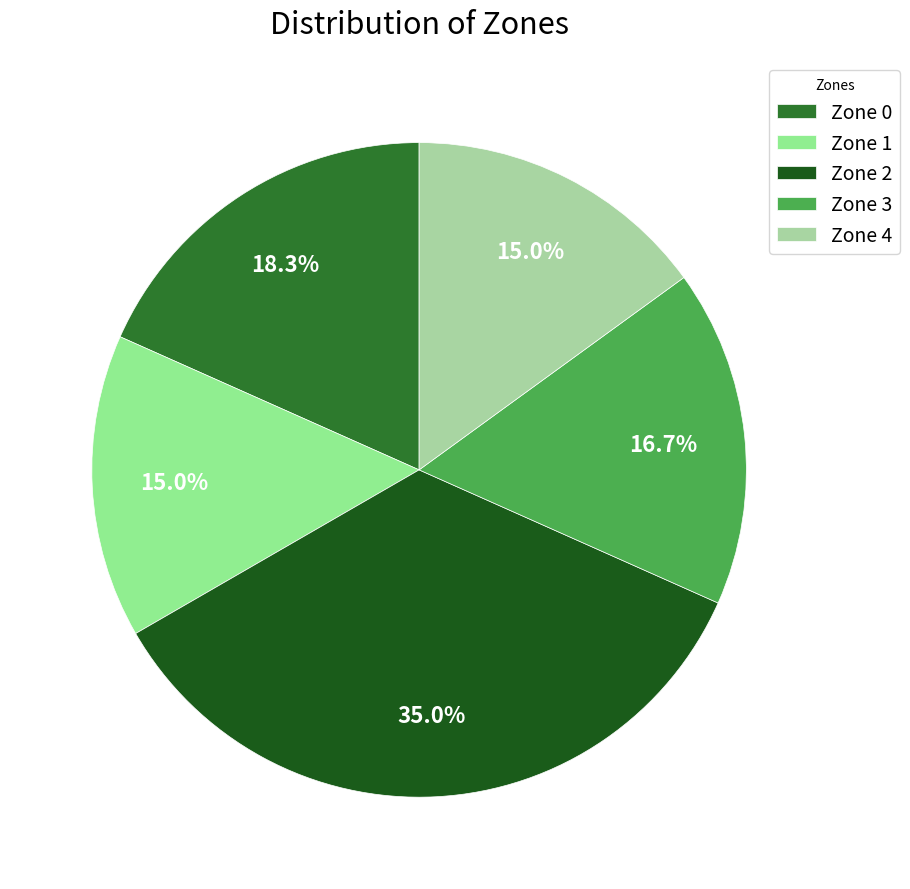

Is it true that Zone 3 is 8% of the pie?

False